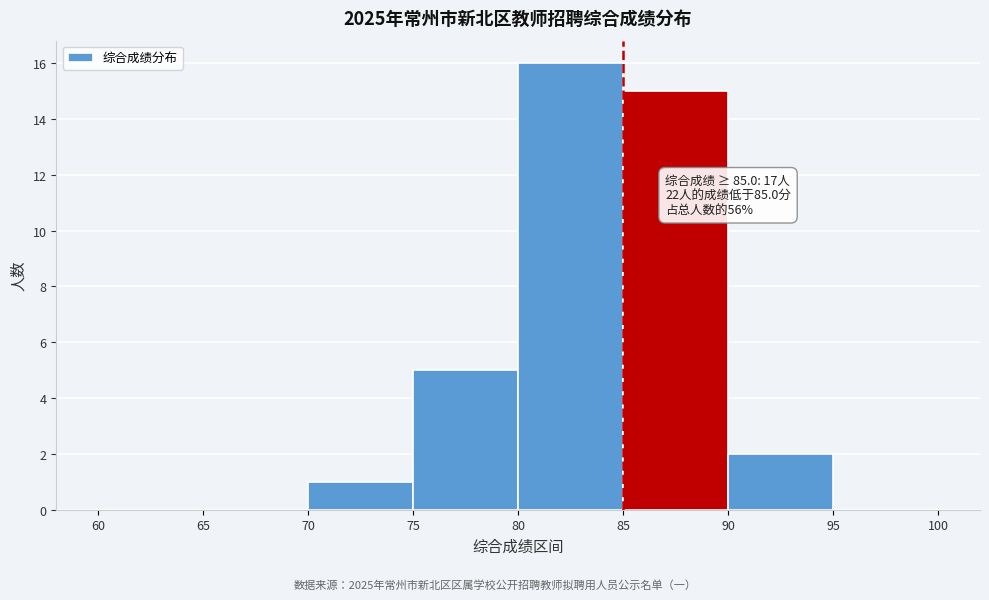

Over which range of the x-axis is the bar tallest?

80 to 85